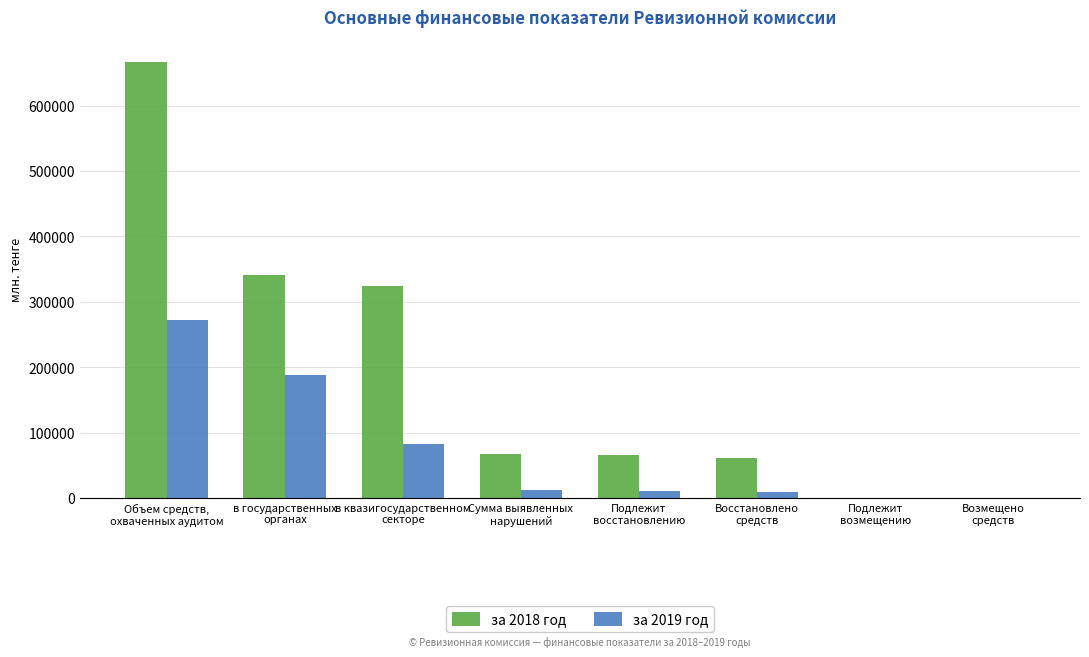

Which series has the largest total across all categories?

за 2018 год